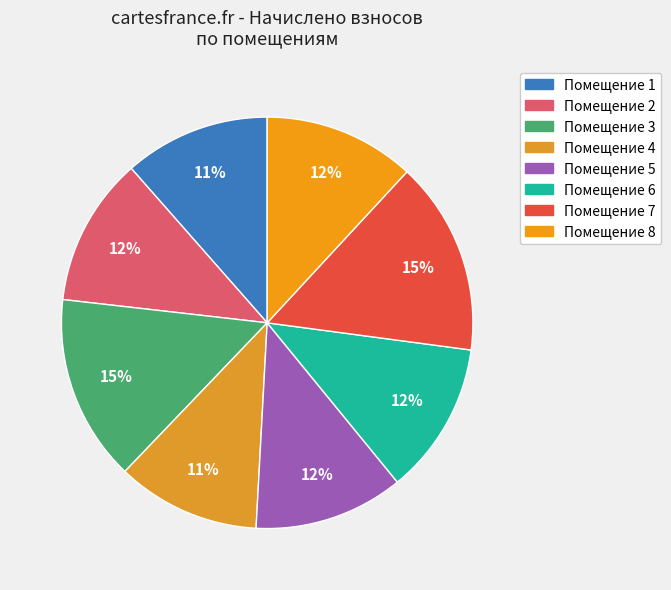

To the nearest percent, what is the difference between the largest and smallest slice percentages?

4%